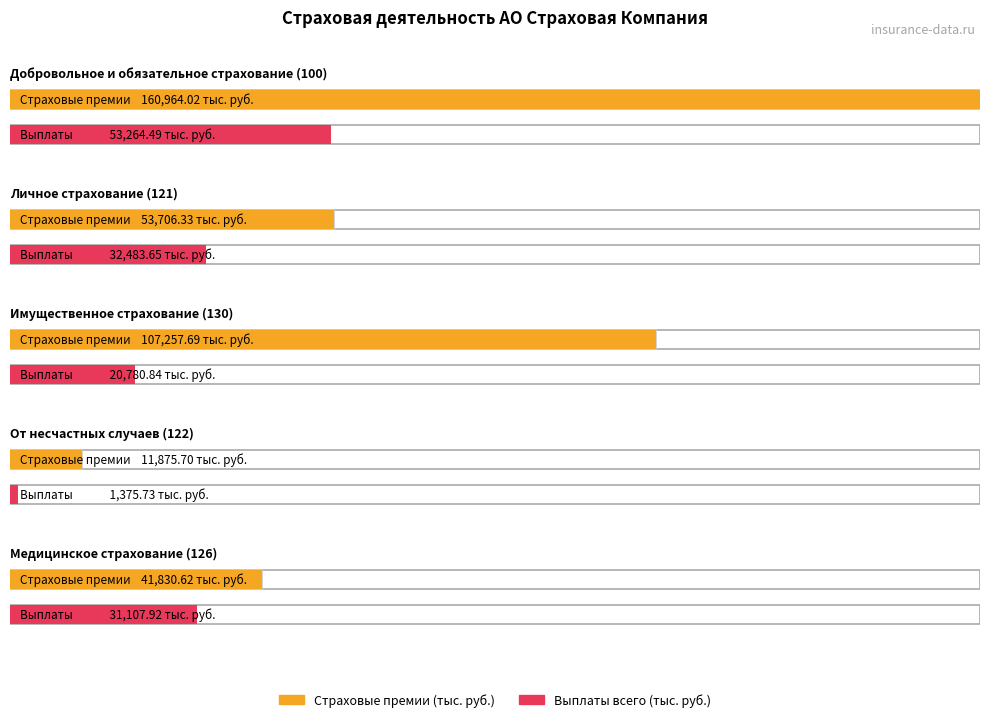

Which category has the lowest value in the Выплаты всего (тыс. руб.) series?

От несчастных случаев (122)